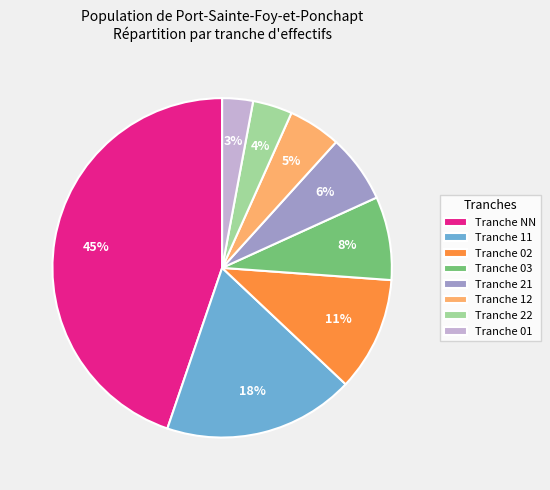

To the nearest percent, what portion does Tranche 12 represent?

5%